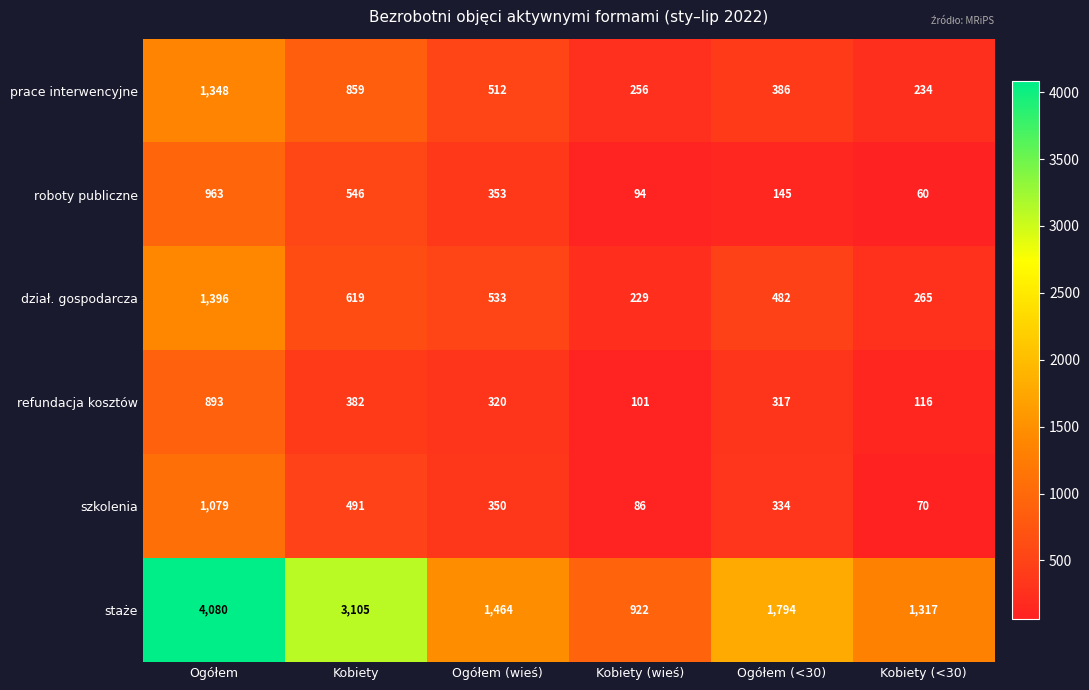

Which series has the widest spread of values?

staże